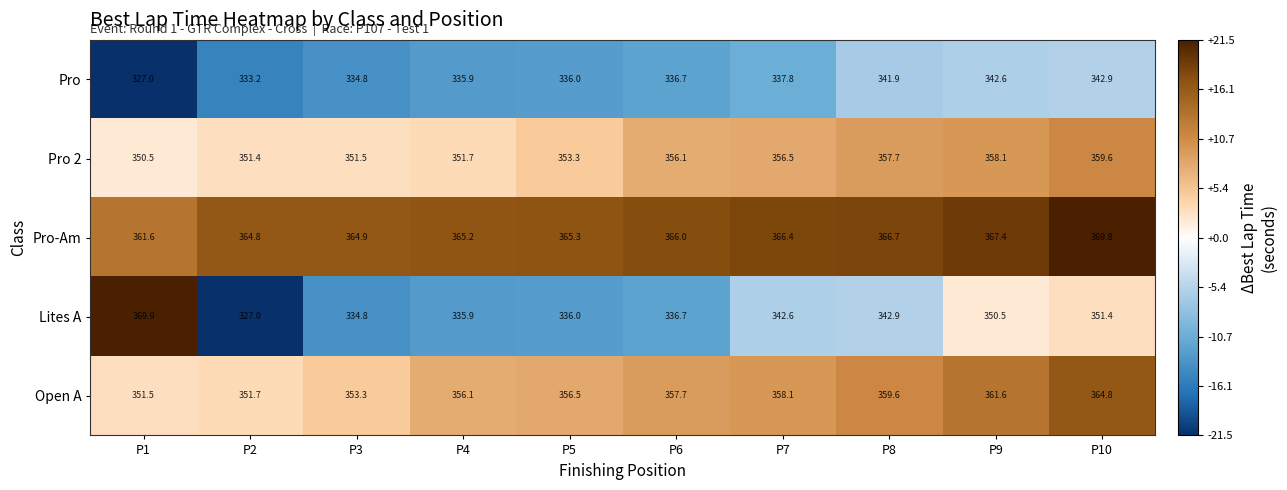

What is the difference between the highest and lowest values at P10?

26.9